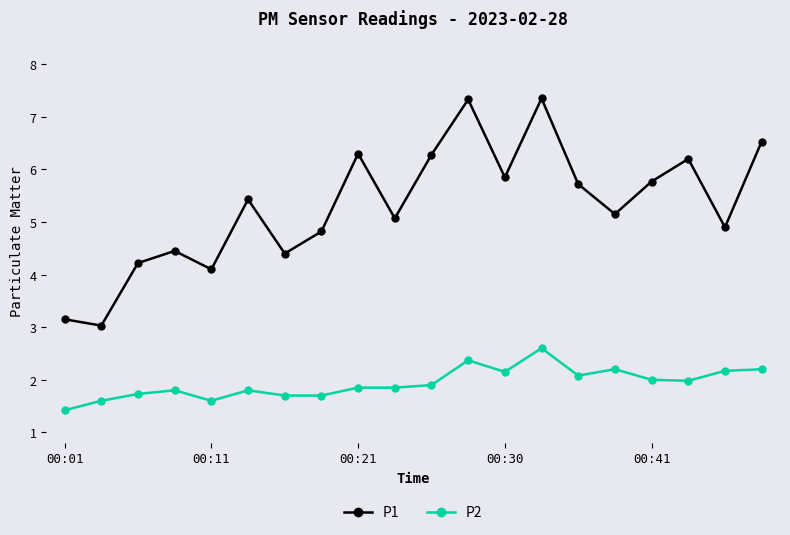

Rank the series by their average value, from lowest to highest.

P2, P1